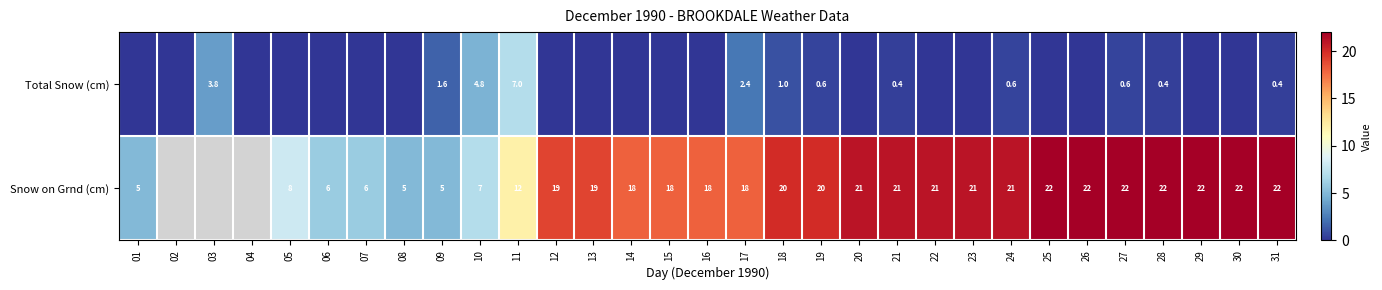

What is the difference between the Snow on Grnd (cm) values at 06 and 17?

12.0